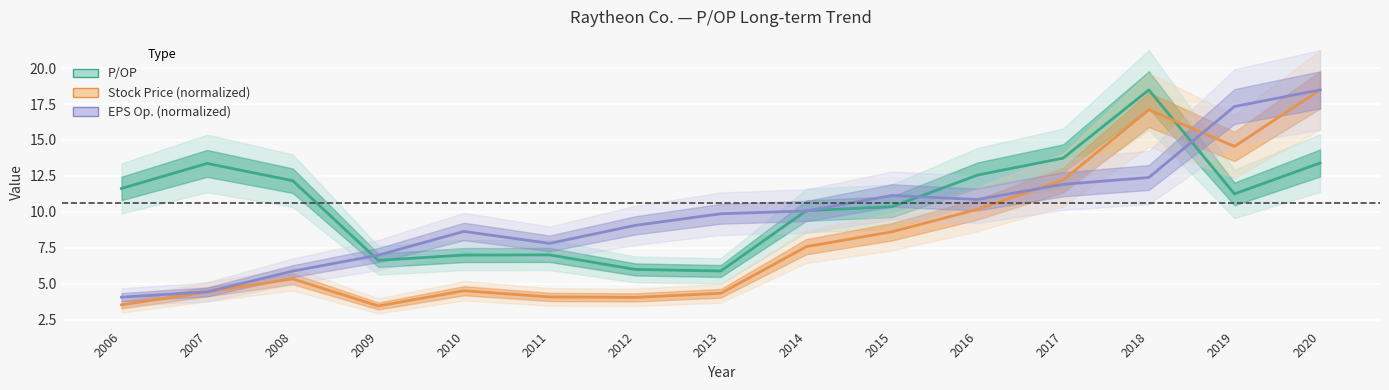

Rank the series by their average value, from lowest to highest.

Stock Price (normalized), EPS Op. (normalized), P/OP